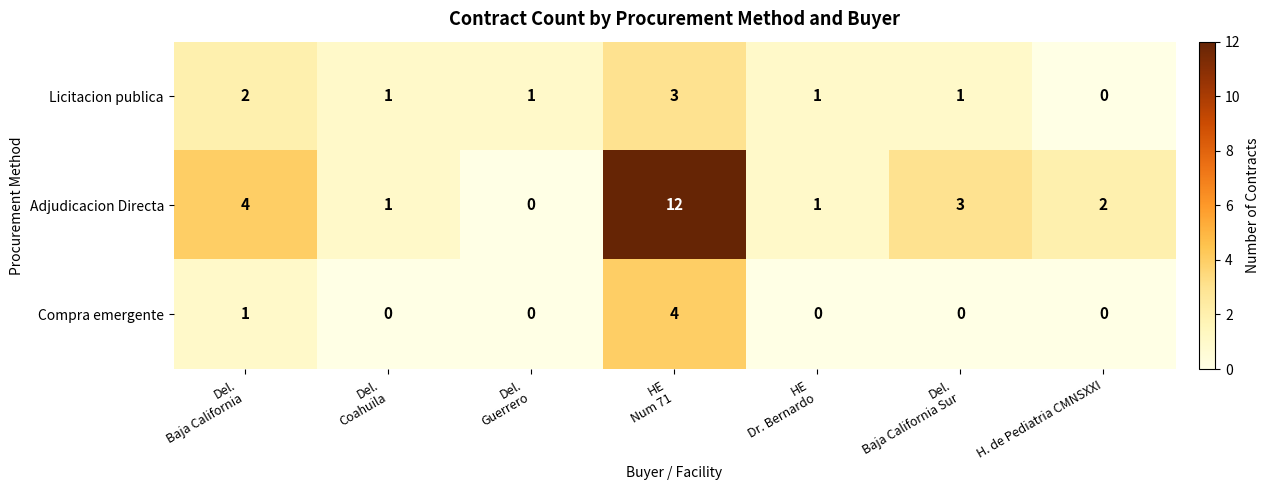

Reading left to right, what are all the values shown in this chart?

Licitacion publica: 2	1	1	3	1	1	0
Adjudicacion Directa: 4	1	0	12	1	3	2
Compra emergente: 1	0	0	4	0	0	0